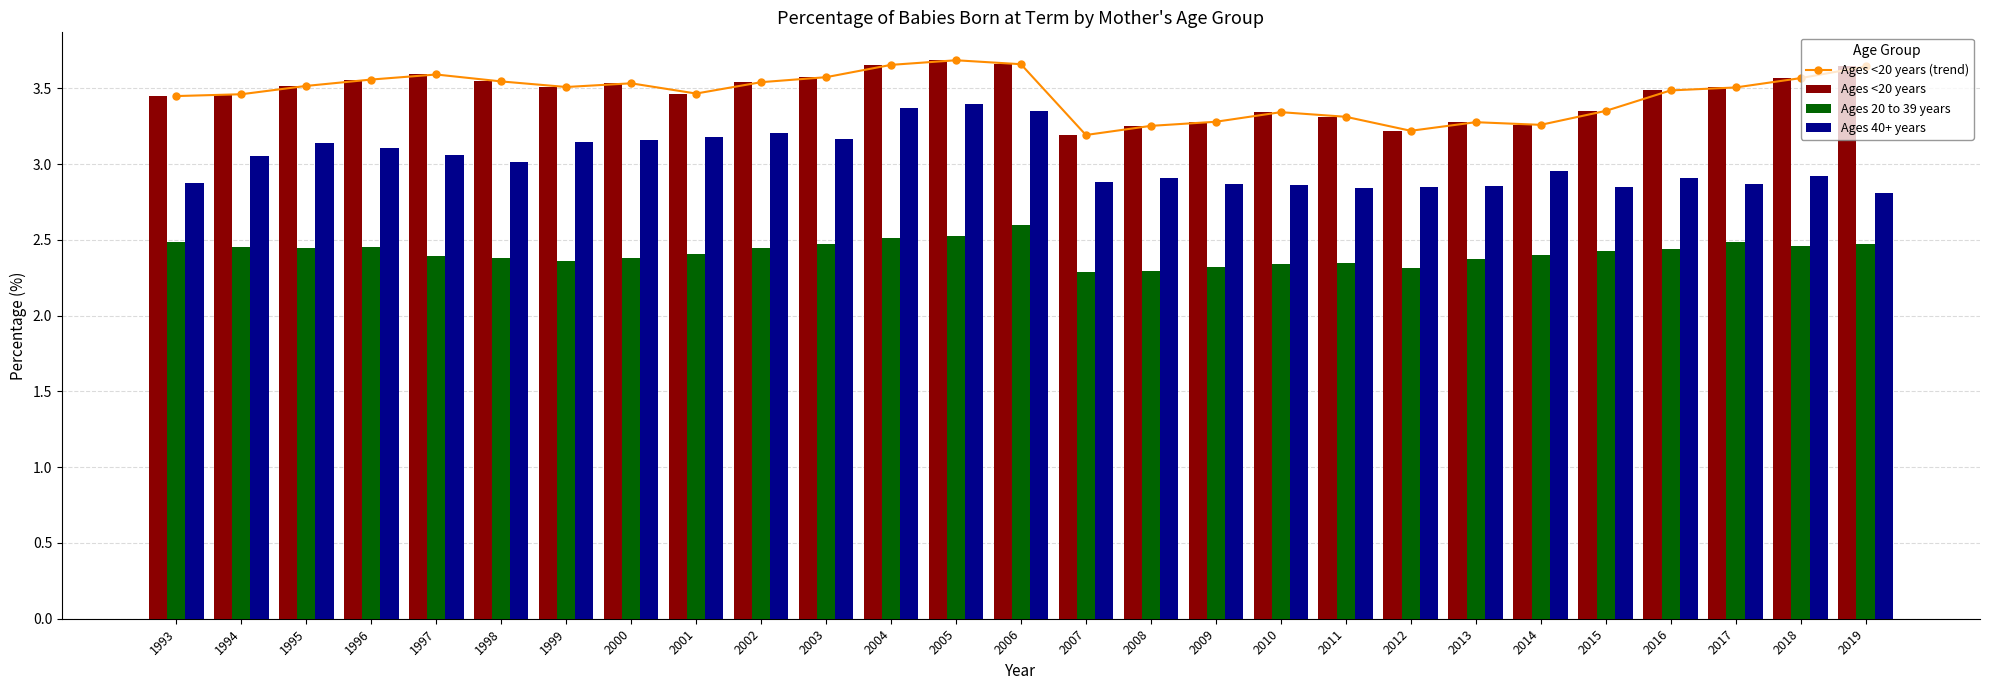

At how many categories does at least one series exceed 2?

27